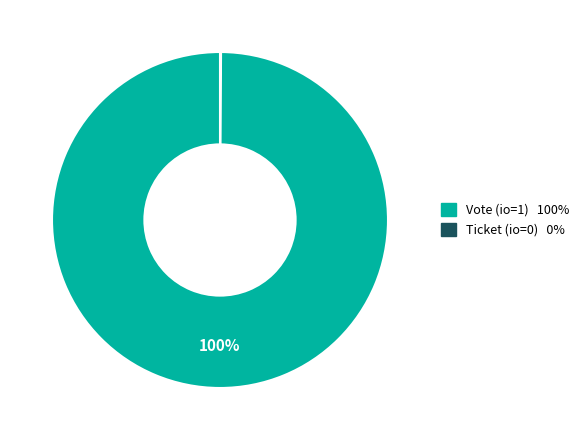

Does any single category account for the majority?

Yes